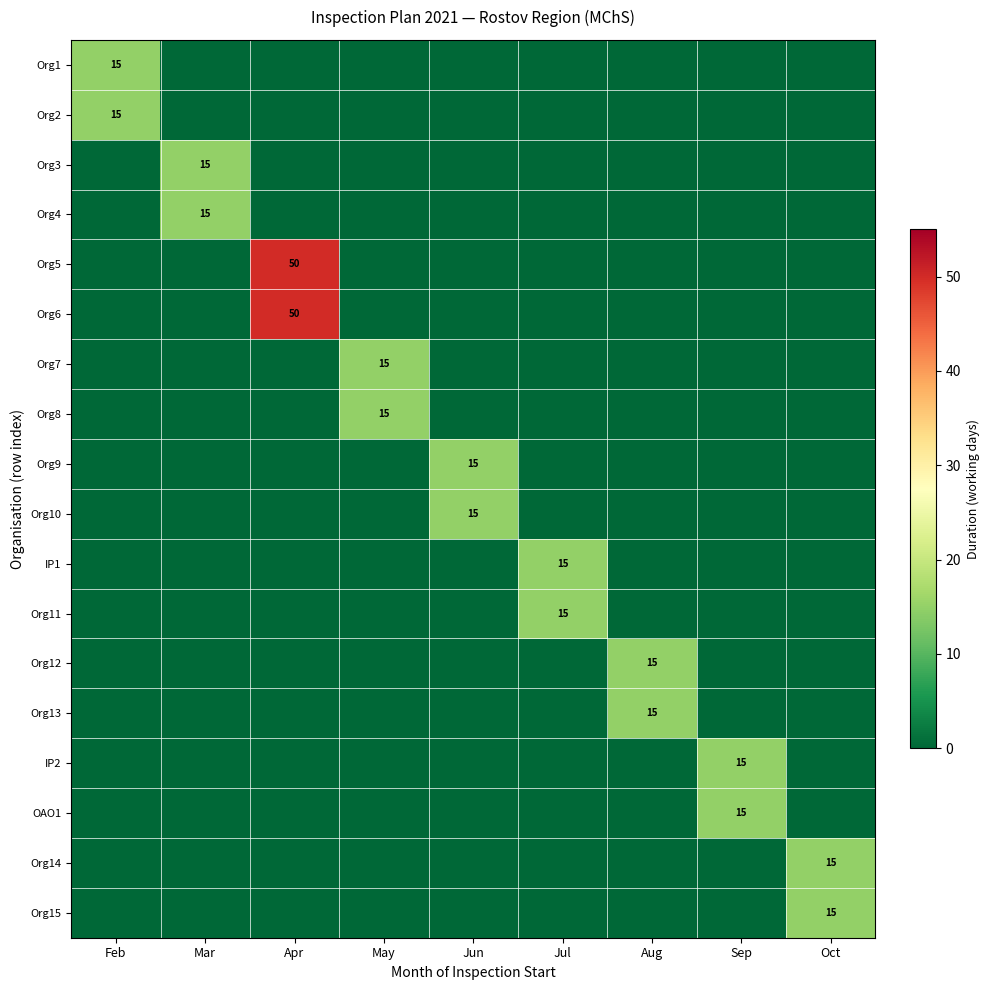

At which category is the sum across all series the highest?

Apr